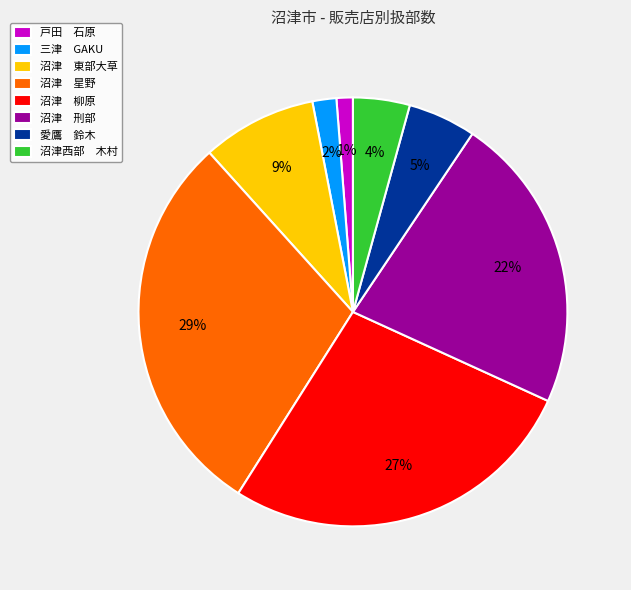

Does 沼津 柳原 account for over 50% of the chart?

No